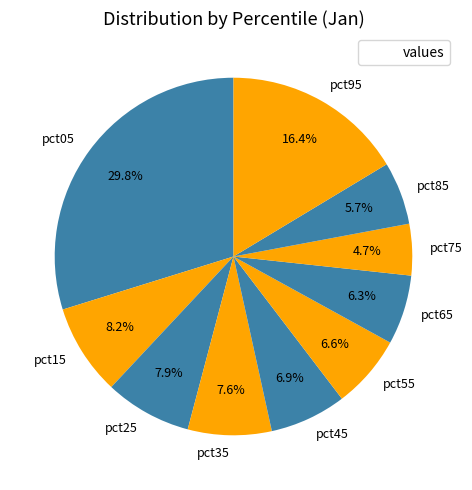

How much of the chart is everything except pct95?

83.6%